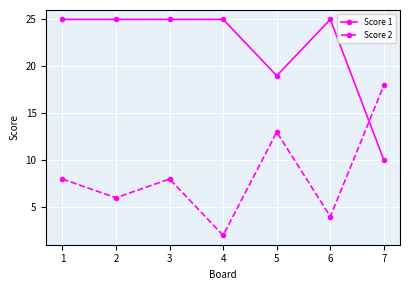

Is the value of Score 2 at 6 greater than the value of Score 1 at 4?

No